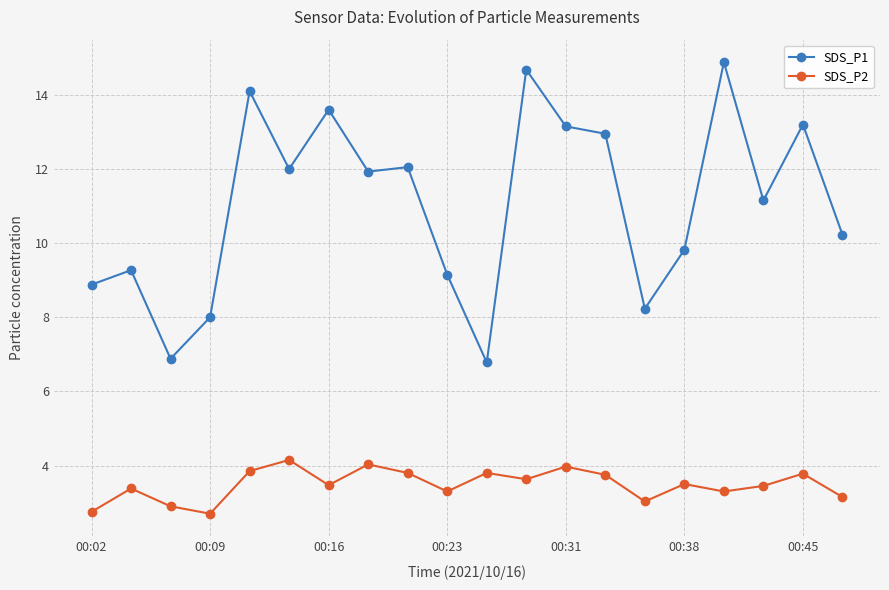

Which series has the widest spread of values?

SDS_P1